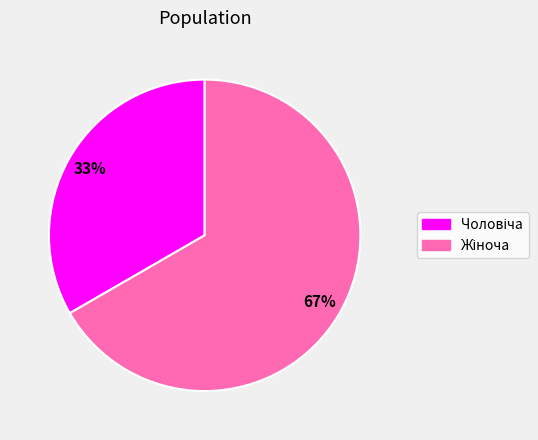

To the nearest percent, what is the average slice percentage?

50%